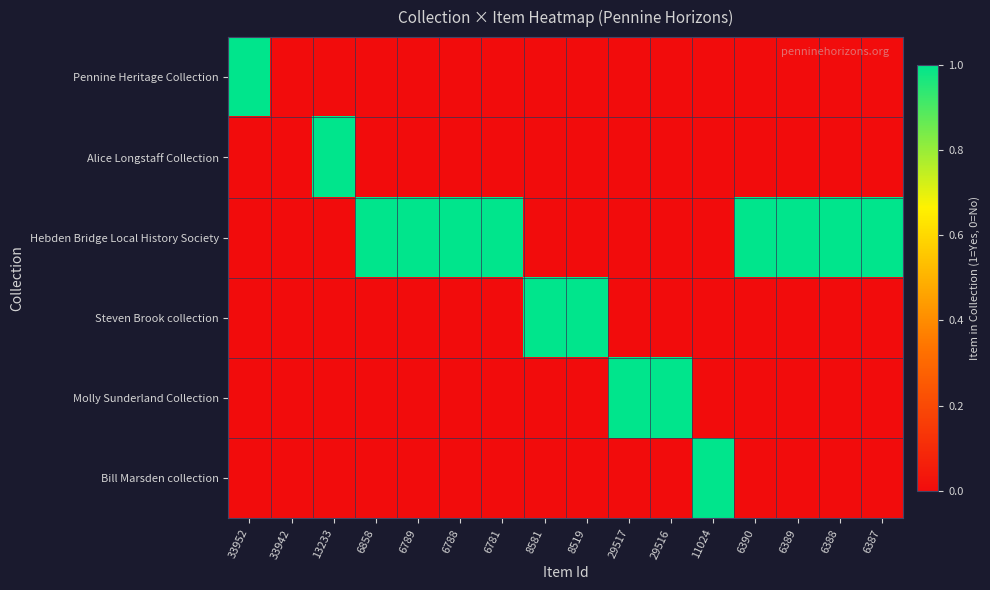

Reading left to right, extract all data points from this chart.

Pennine Heritage Collection: 33952=1	33942=0	13233=0	6858=0	6789=0	6788=0	6781=0	8581=0	8519=0	29517=0	29516=0	11024=0	6390=0	6389=0	6388=0	6387=0
Alice Longstaff Collection: 33952=0	33942=0	13233=1	6858=0	6789=0	6788=0	6781=0	8581=0	8519=0	29517=0	29516=0	11024=0	6390=0	6389=0	6388=0	6387=0
Hebden Bridge Local History Society: 33952=0	33942=0	13233=0	6858=1	6789=1	6788=1	6781=1	8581=0	8519=0	29517=0	29516=0	11024=0	6390=1	6389=1	6388=1	6387=1
Steven Brook collection: 33952=0	33942=0	13233=0	6858=0	6789=0	6788=0	6781=0	8581=1	8519=1	29517=0	29516=0	11024=0	6390=0	6389=0	6388=0	6387=0
Molly Sunderland Collection: 33952=0	33942=0	13233=0	6858=0	6789=0	6788=0	6781=0	8581=0	8519=0	29517=1	29516=1	11024=0	6390=0	6389=0	6388=0	6387=0
Bill Marsden collection: 33952=0	33942=0	13233=0	6858=0	6789=0	6788=0	6781=0	8581=0	8519=0	29517=0	29516=0	11024=1	6390=0	6389=0	6388=0	6387=0